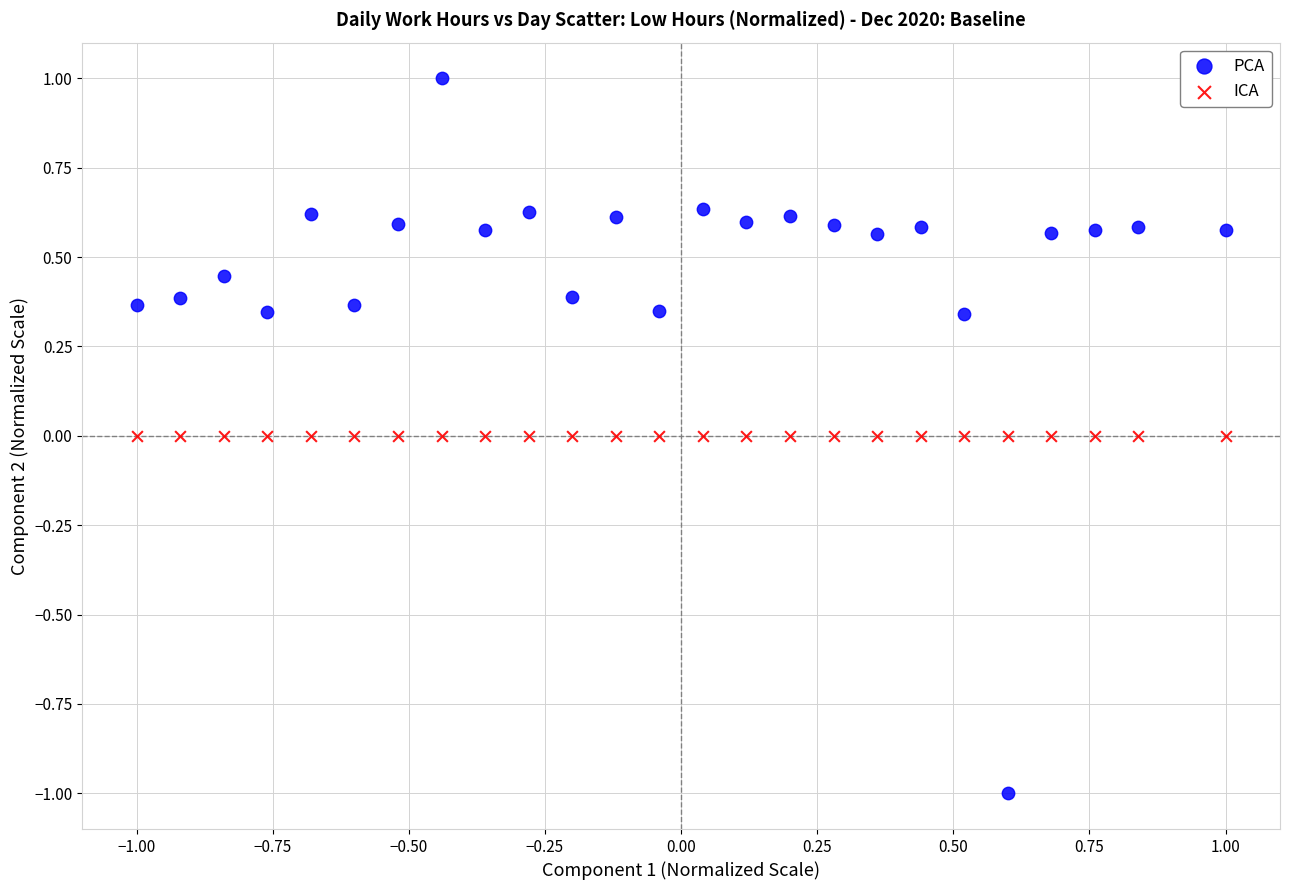

Which series contains the lowest Y value?

PCA